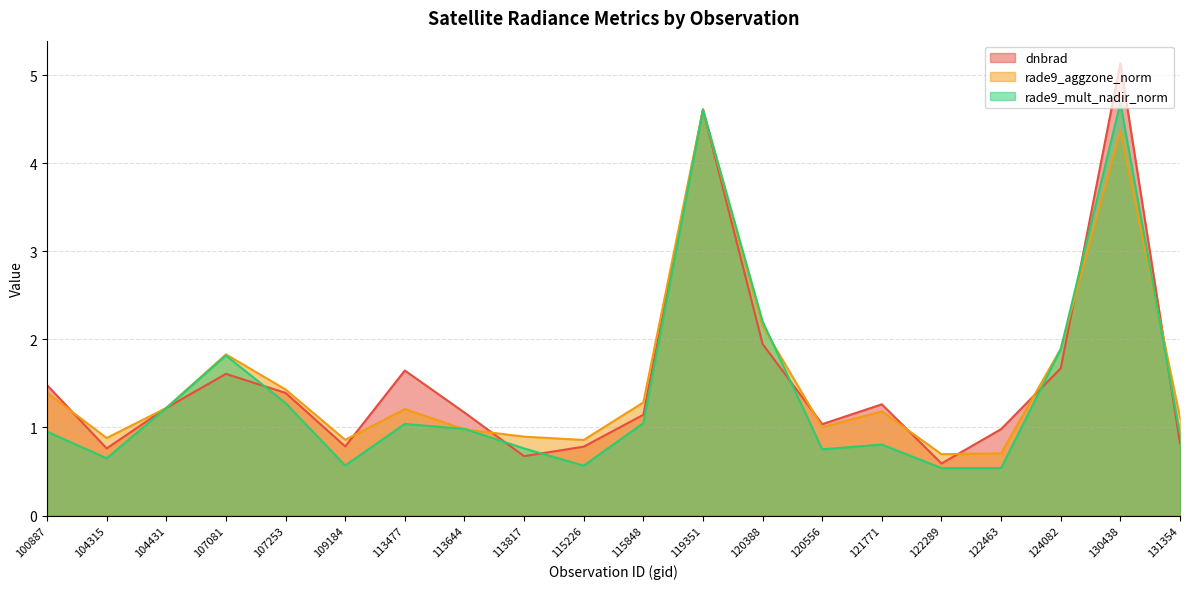

True or false: rade9_mult_nadir_norm has a value of 1.3 at 113644.

False